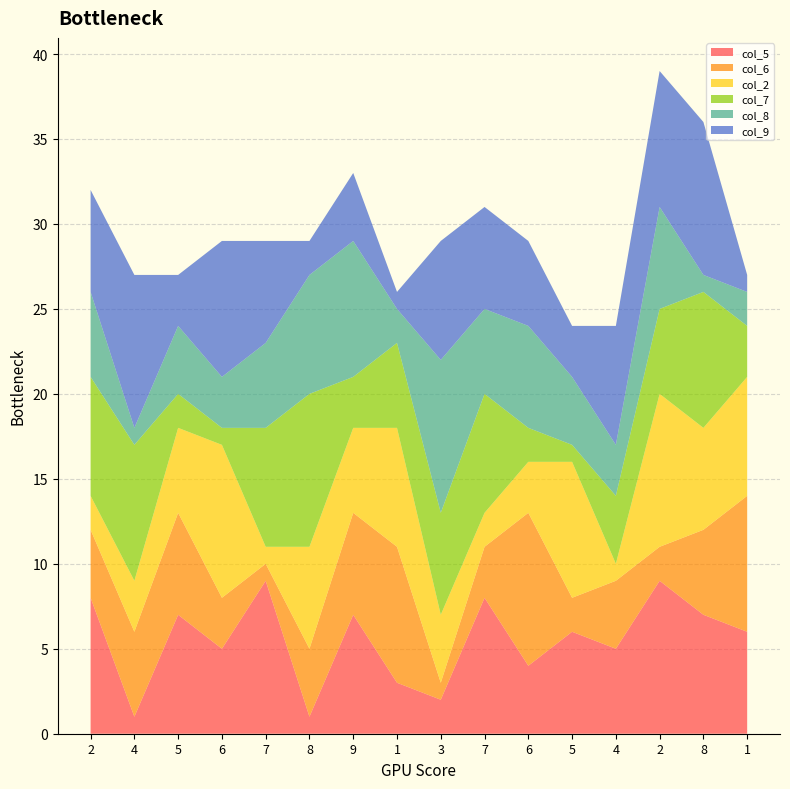

Reading left to right, transcribe all the data shown in this chart.

col_5: 8	1	7	5	9	1	7	3	2	8	4	6	5	9	7	6
col_6: 4	5	6	3	1	4	6	8	1	3	9	2	4	2	5	8
col_2: 2	3	5	9	1	6	5	7	4	2	3	8	1	9	6	7
col_7: 7	8	2	1	7	9	3	5	6	7	2	1	4	5	8	3
col_8: 5	1	4	3	5	7	8	2	9	5	6	4	3	6	1	2
col_9: 6	9	3	8	6	2	4	1	7	6	5	3	7	8	9	1